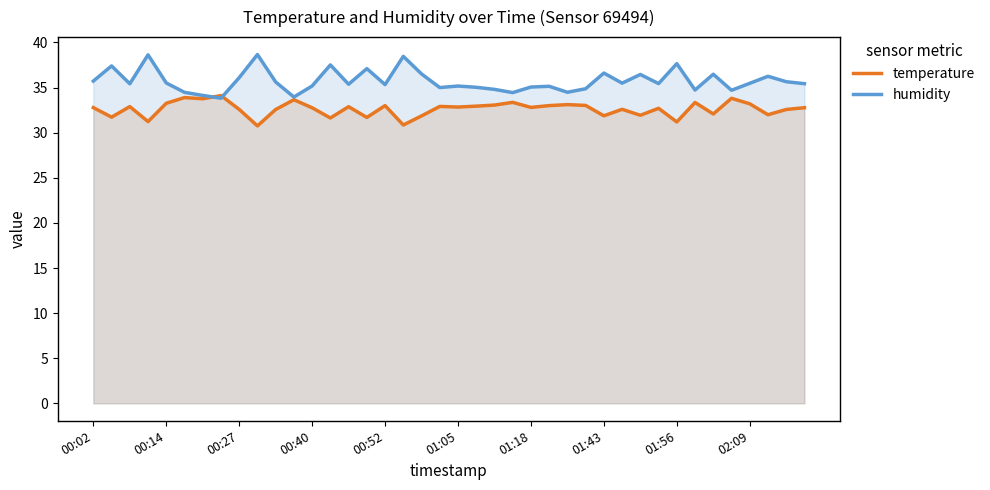

The temperature series shows 10.5 at 00:40. True or false?

False